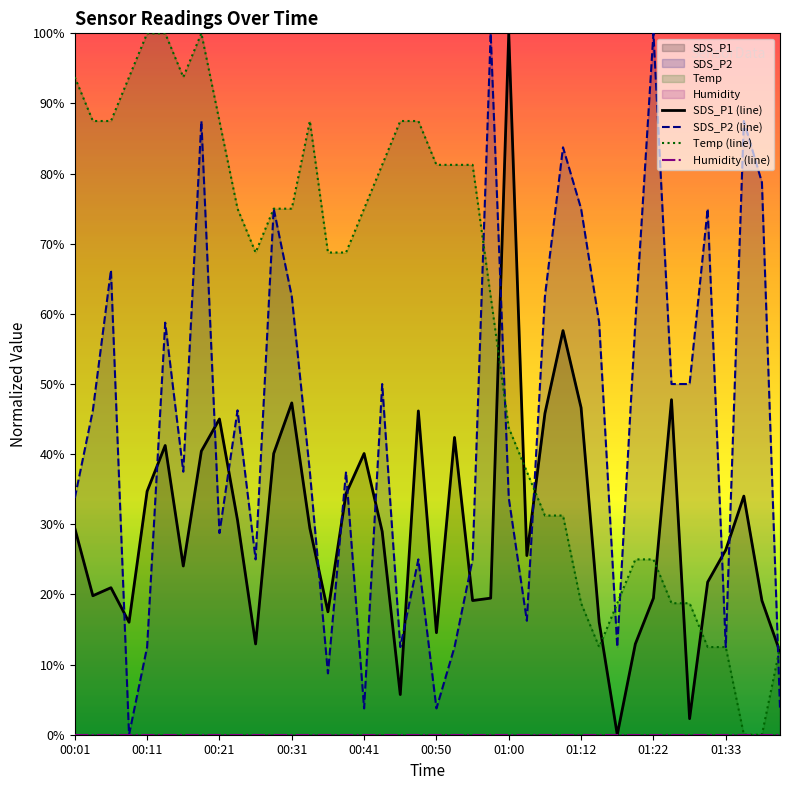

The Temp (line) series shows 87.5 at 00:21. True or false?

True